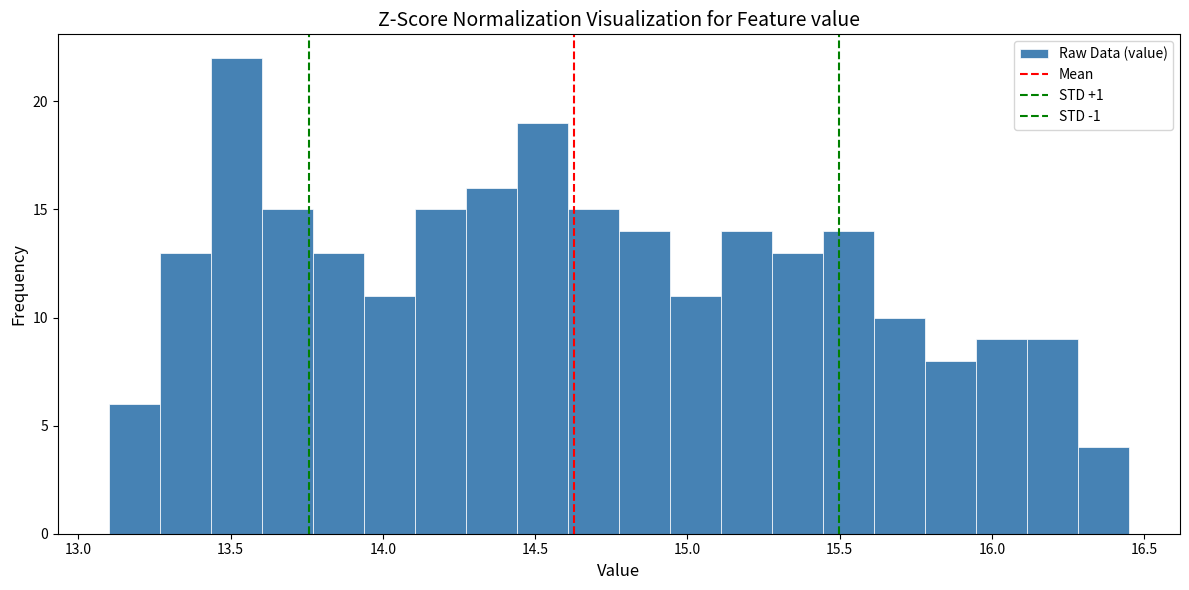

Read against the x-axis, roughly where is the centre of the tallest bar?

13.50